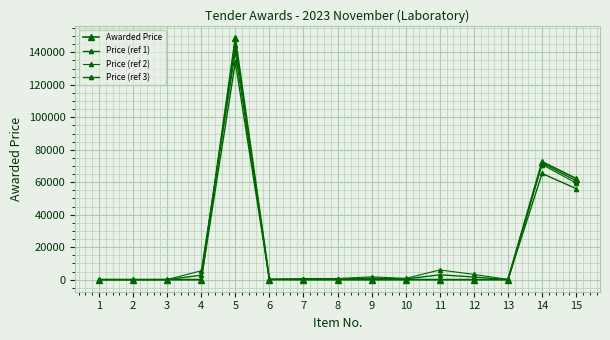

At which category is the sum across all series the highest?

5